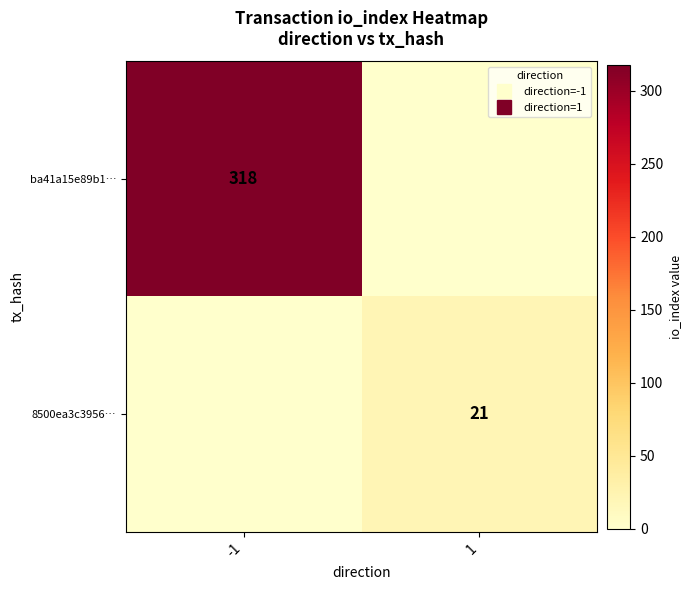

True or false: ba41a15e89b1… has a value of 0 at 1.

True